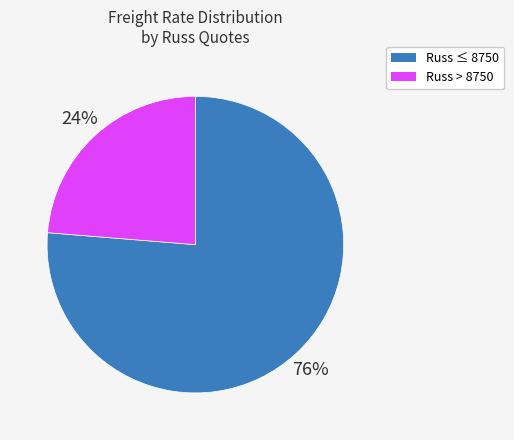

How many slices are in this pie chart?

2